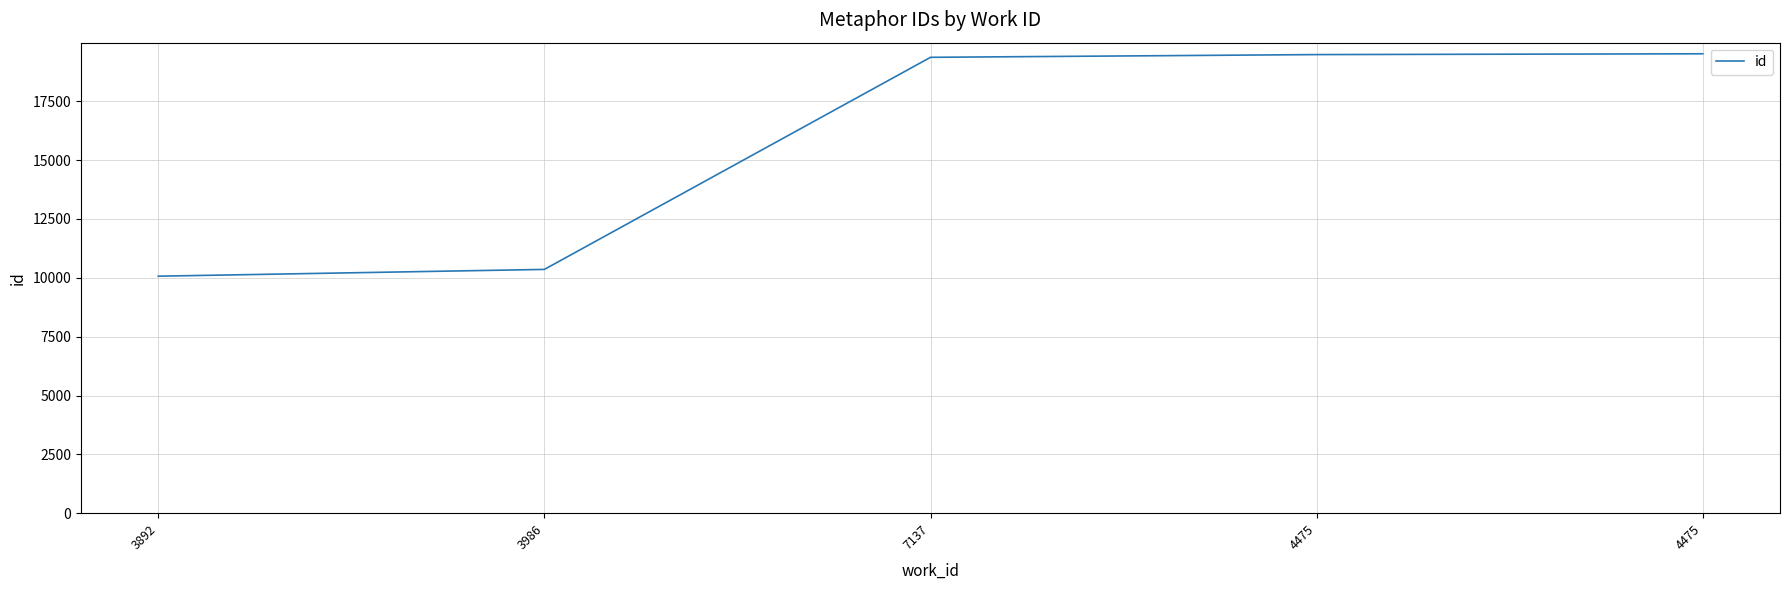

Is this an area chart (filled region under the line)?

No